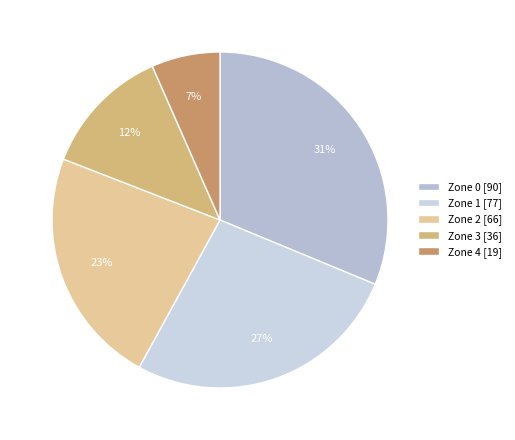

Is it true that Zone 2 is 23% of the pie?

True